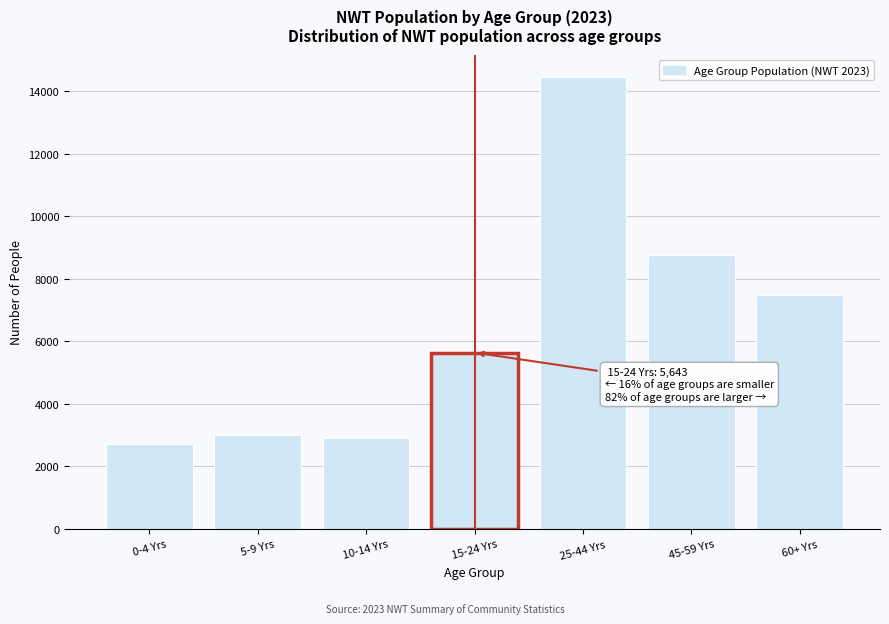

Reading left to right, extract all data points from this chart.

2724	3015	2901	5643	14447	8758	7484